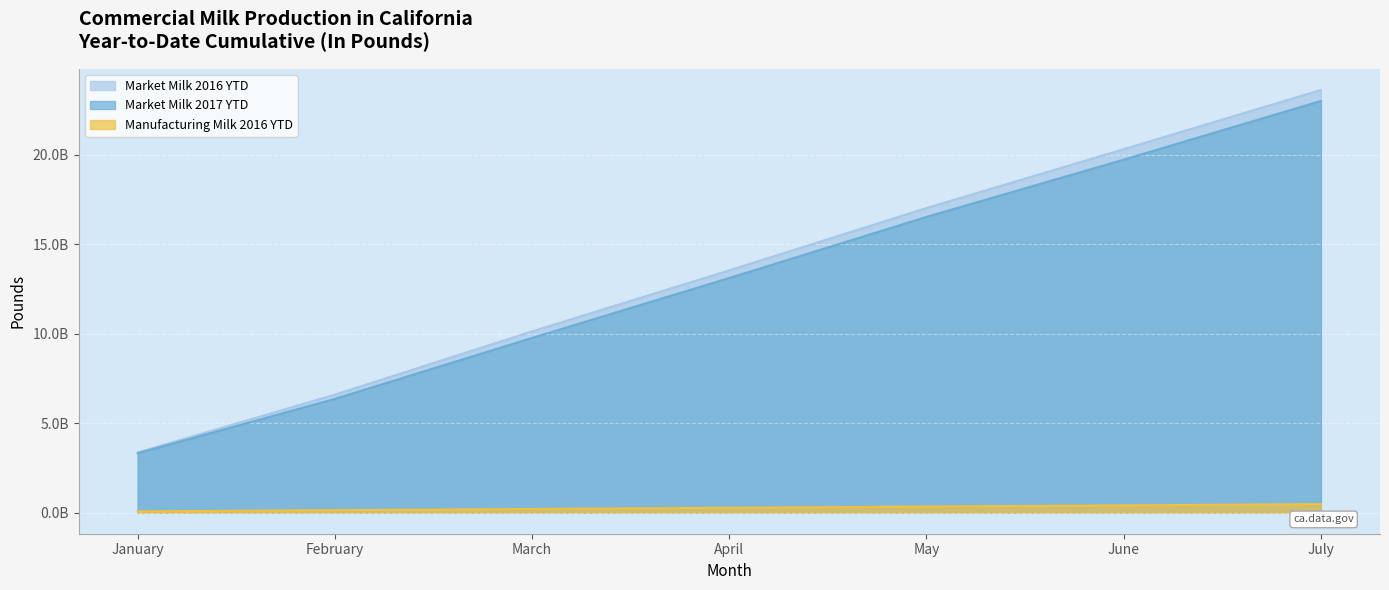

Count the Market Milk 2017 YTD values in the range 6356022390 to 19725096374.

5